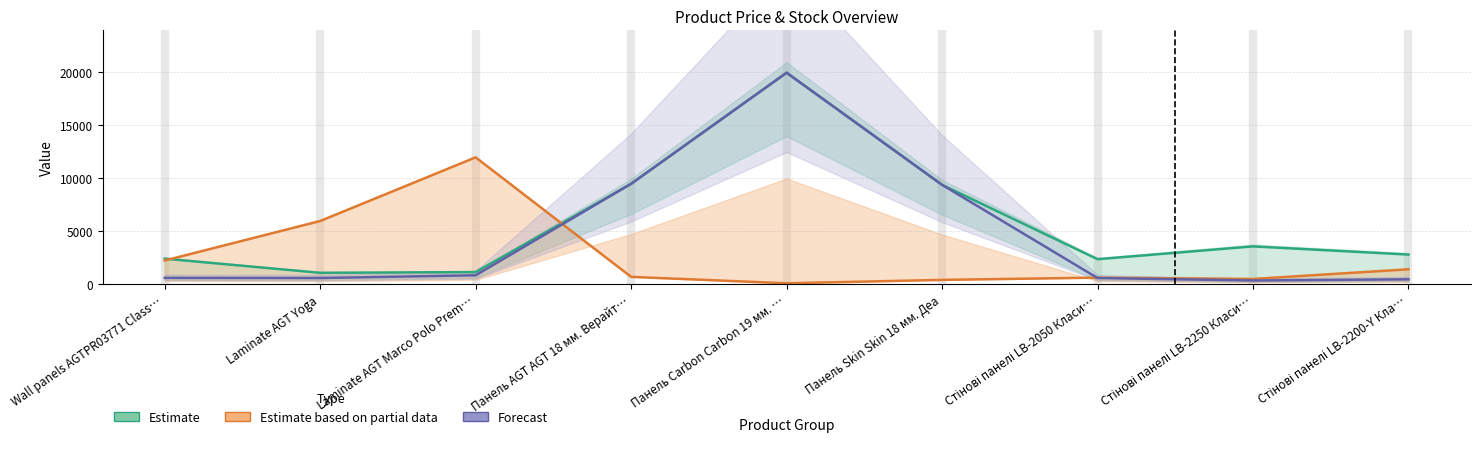

Between which two adjacent categories do Estimate based on partial data and Estimate first intersect?

Wall panels AGTPR03771 Class… and Laminate AGT Yoga